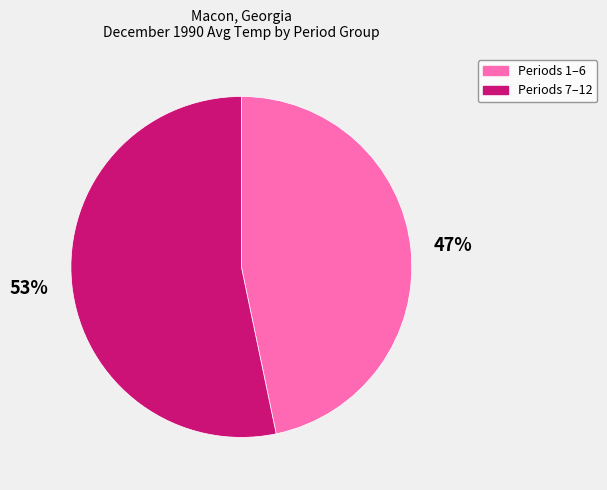

What is the smallest slice in the pie chart?

Periods 1–6